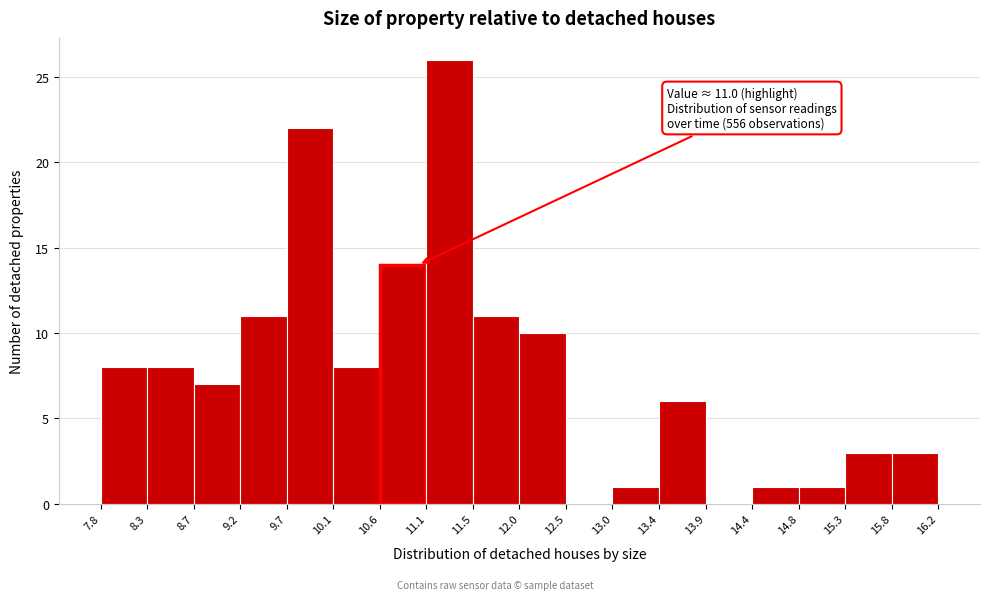

Which range on the x-axis has the tallest bar?

11.1 to 11.5